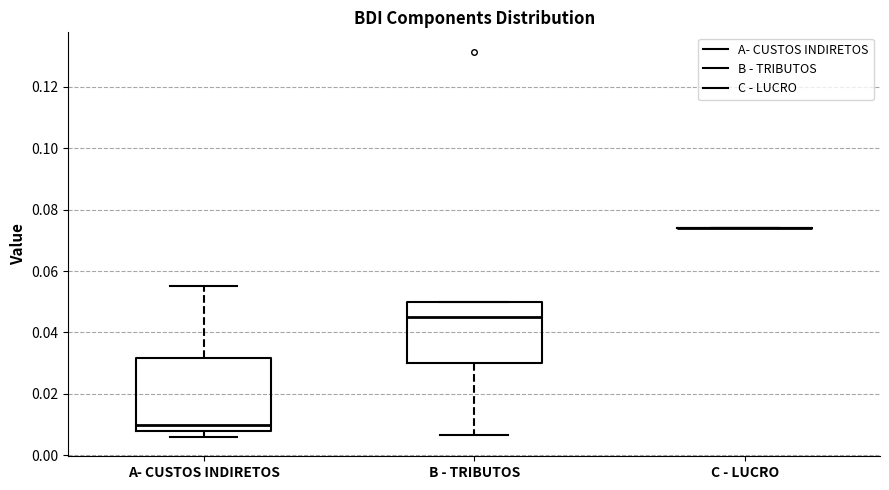

Reading left to right, read every box against the y-axis: the position of its median line, the range the box covers, and the ends of its whiskers. The values are not printed on the chart, so give them approximately, as read against the axis.

A- CUSTOS INDIRETOS: median 0.010, box 0.008 to 0.032, whiskers 0.006 to 0.056
B - TRIBUTOS: median 0.046, box 0.030 to 0.050, whiskers 0.006 to 0.050
C - LUCRO: box collapsed to a line at 0.074, whiskers 0.074 to 0.074